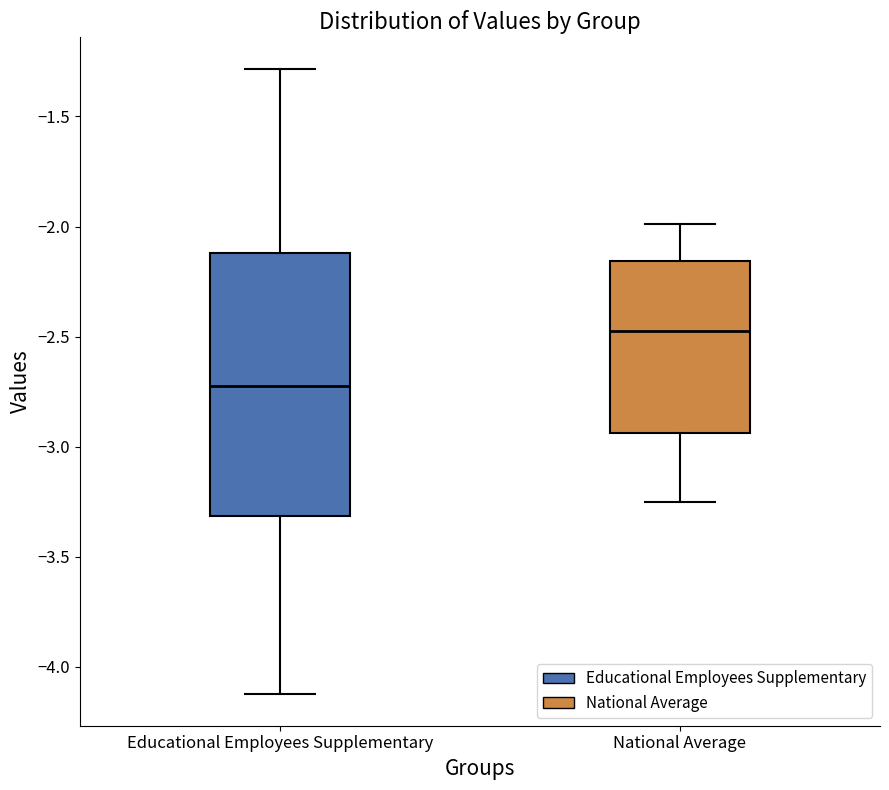

Reading left to right, transcribe this box plot: for each box, give where its median line is, the range the box spans, and where its two whiskers end, as read against the y-axis. The values are not printed on the chart, so give them approximately, as read against the axis.

Educational Employees Supplementary: median -2.75, box -3.30 to -2.10, whiskers -4.15 to -1.30
National Average: median -2.50, box -2.95 to -2.15, whiskers -3.25 to -2.00